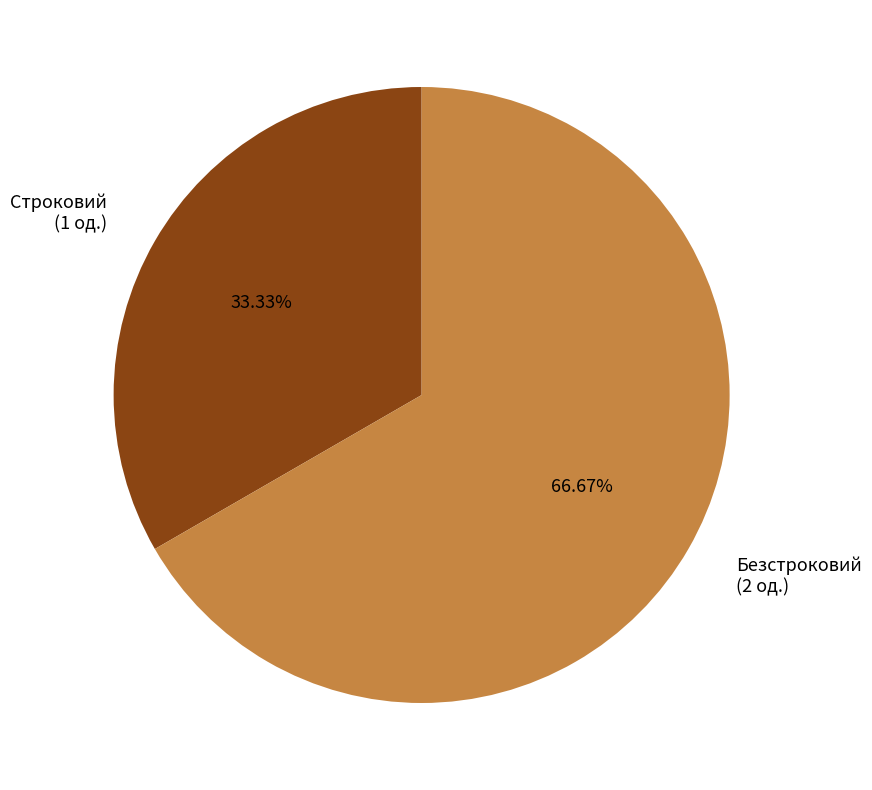

What is the ratio of the value at Безстроковий to the value at Строковий?

2.0